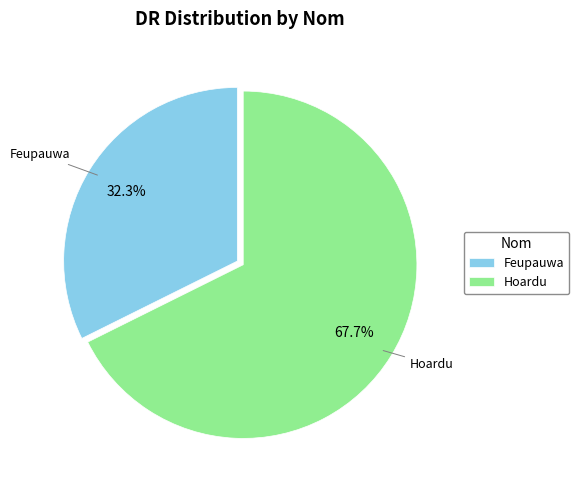

Is there any slice that represents more than half of the pie?

Yes